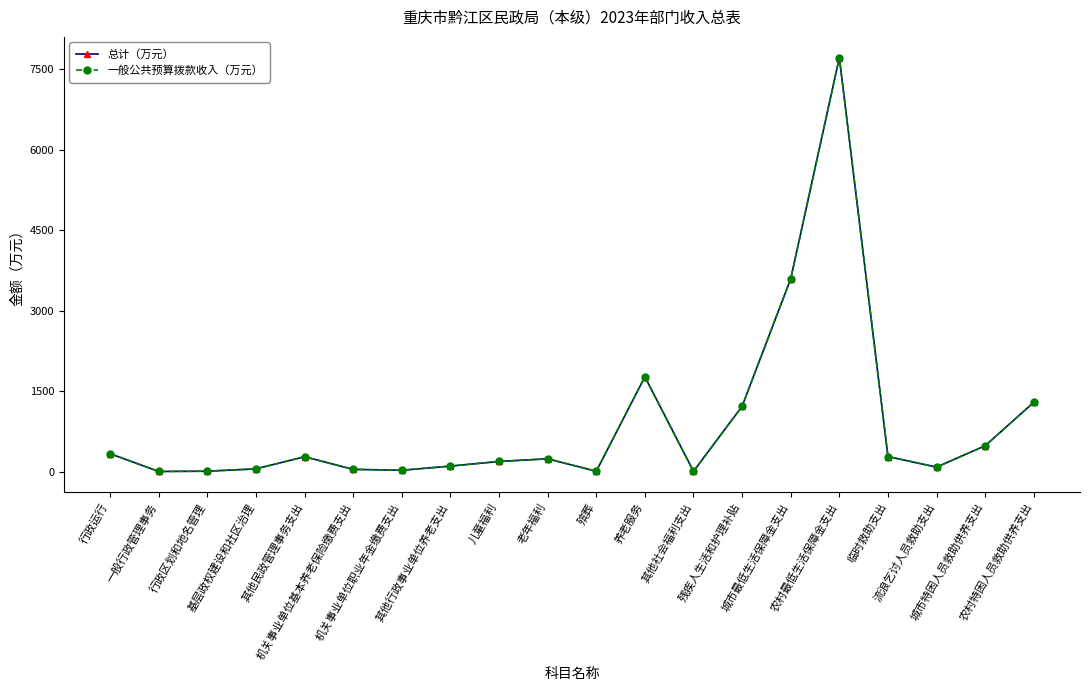

True or false: 一般公共预算拨款收入（万元） has a value of 2741.6 at 养老服务.

False